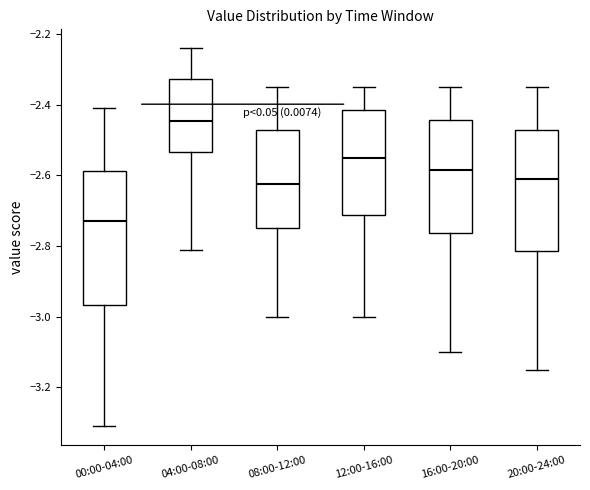

Which box has the lowest median line?

00:00-04:00